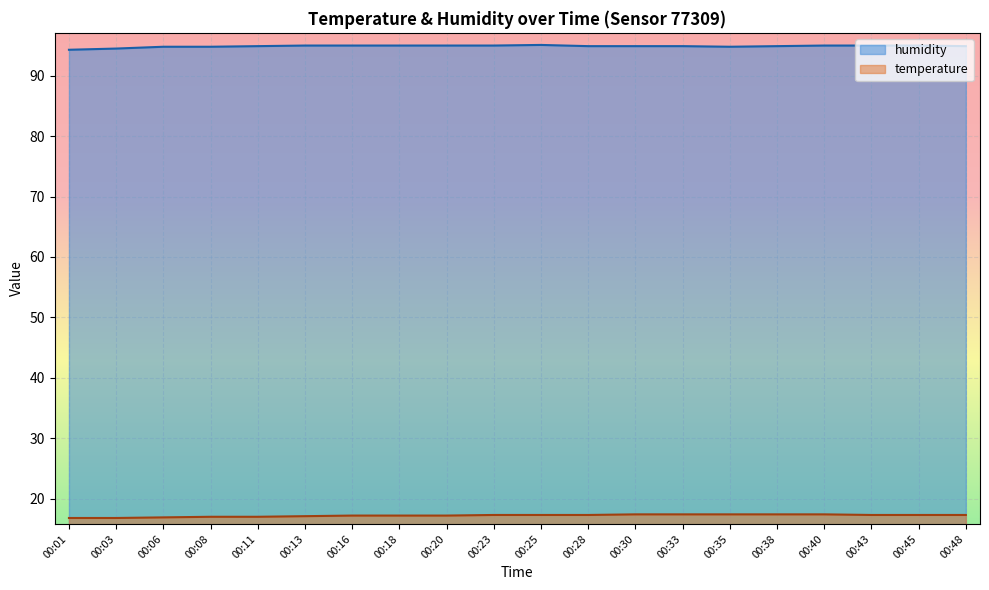

Where does the temperature series first go above 17?

00:13